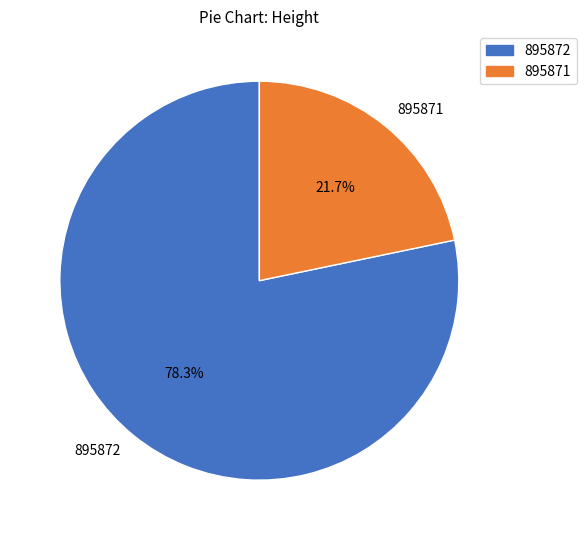

What portion of the pie excludes 895871?

78.3%